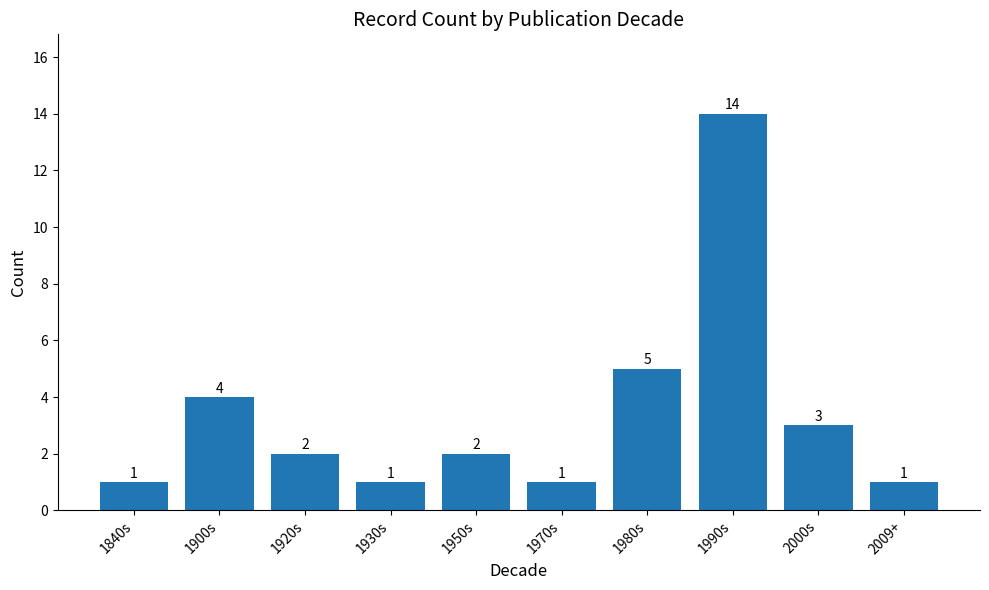

The chart shows a value of 4 at 1900s. True or false?

True